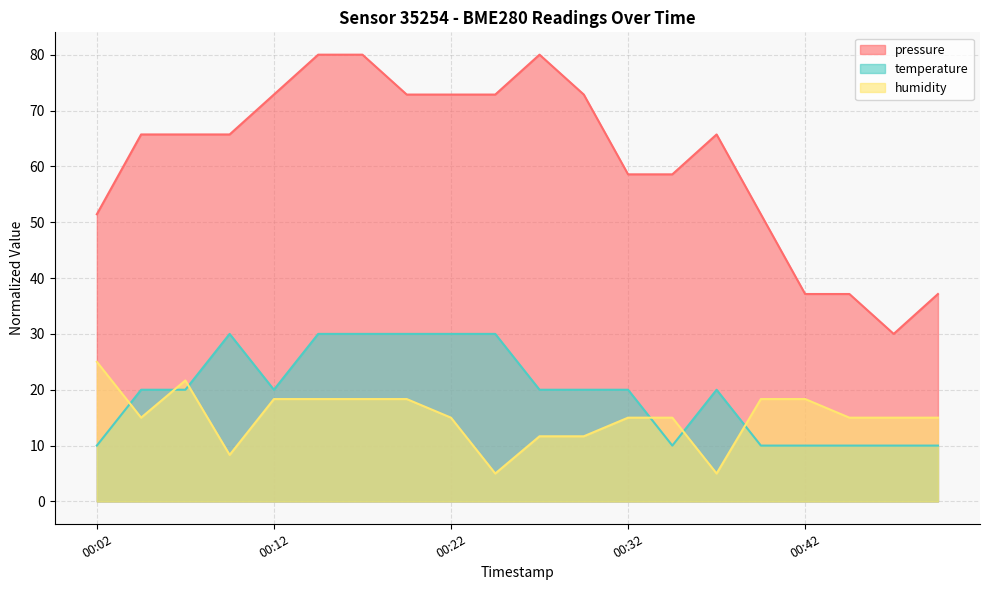

What are all the series names shown in the legend?

pressure, temperature, humidity